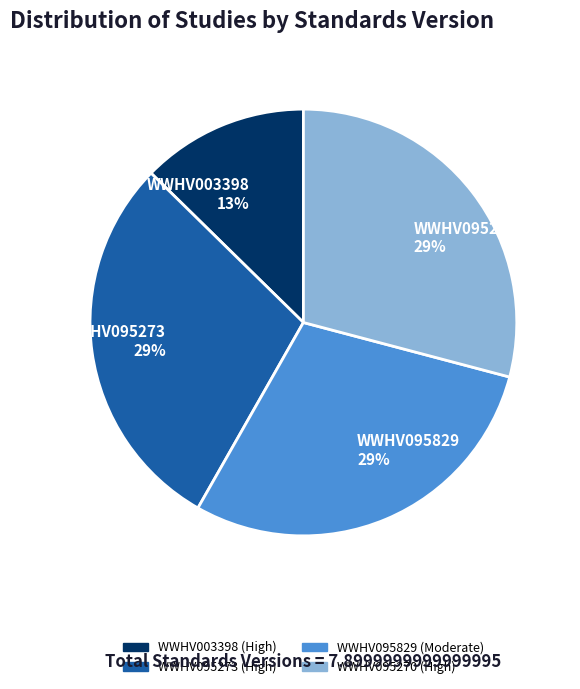

Does any single category account for the majority?

No